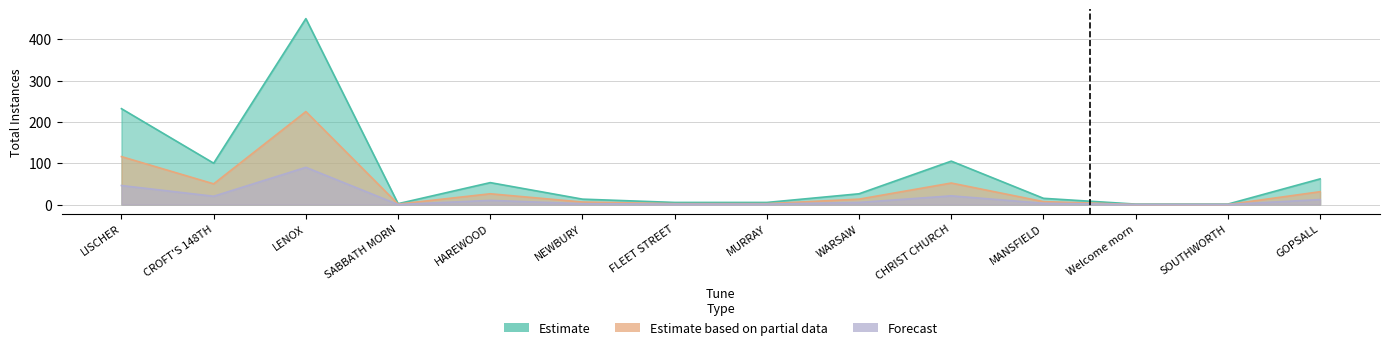

True or false: Estimate based on partial data and Estimate intersect in this chart.

False